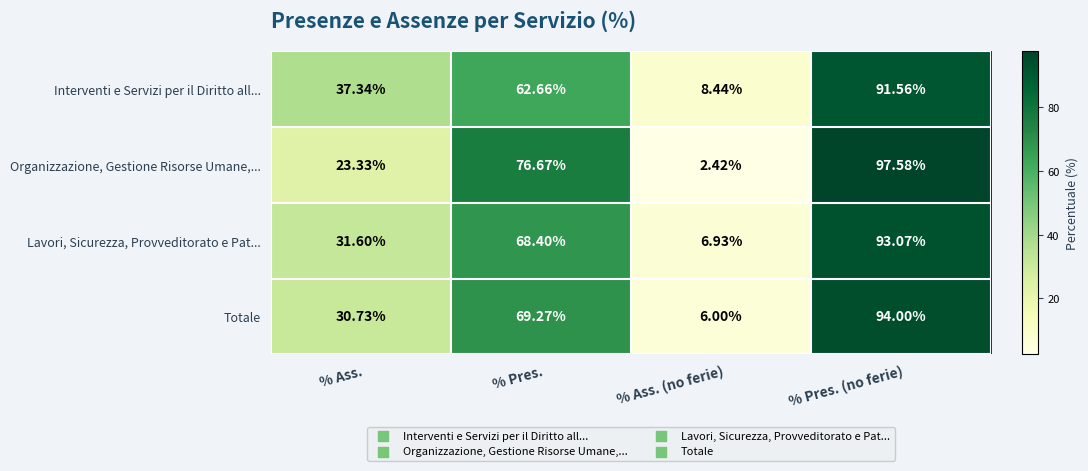

Which series changed the most between % Ass. and % Pres. (no ferie)?

Organizzazione, Gestione Risorse Umane,...